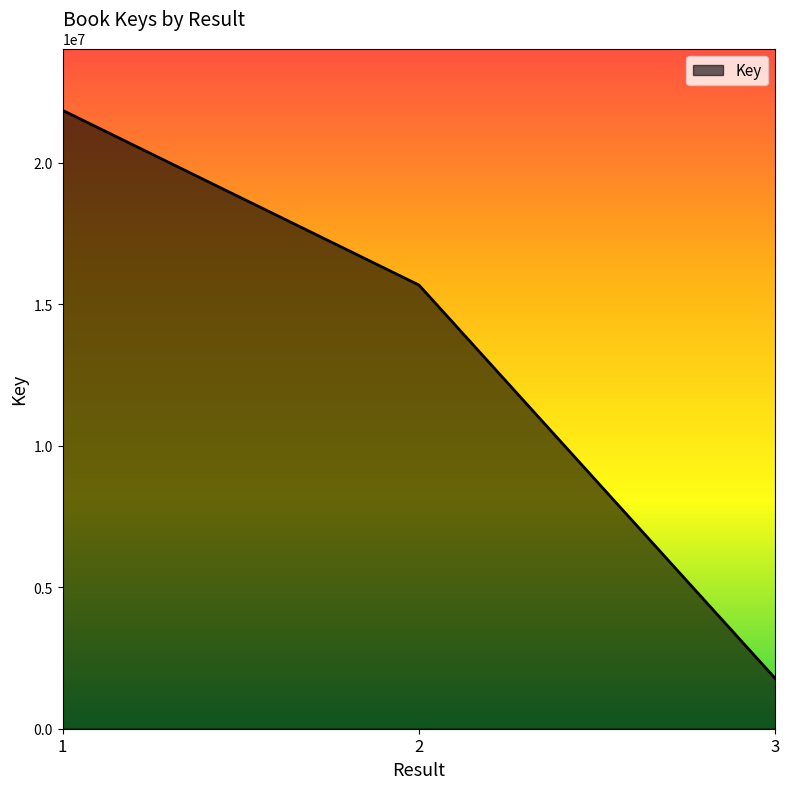

The chart shows a value of 1771008 at 3. True or false?

True